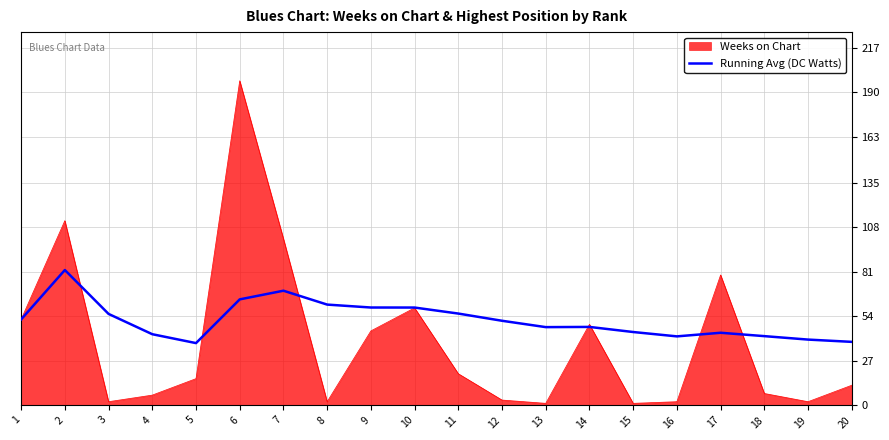

Which category has the highest value across all series?

6